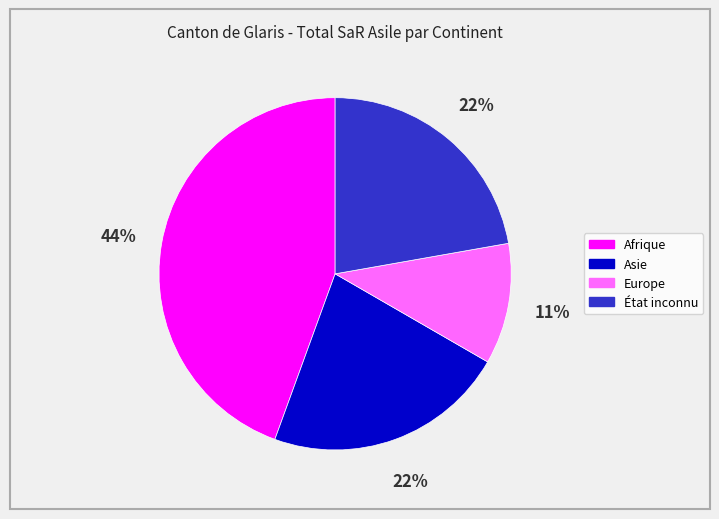

How many segments does this pie chart have?

4